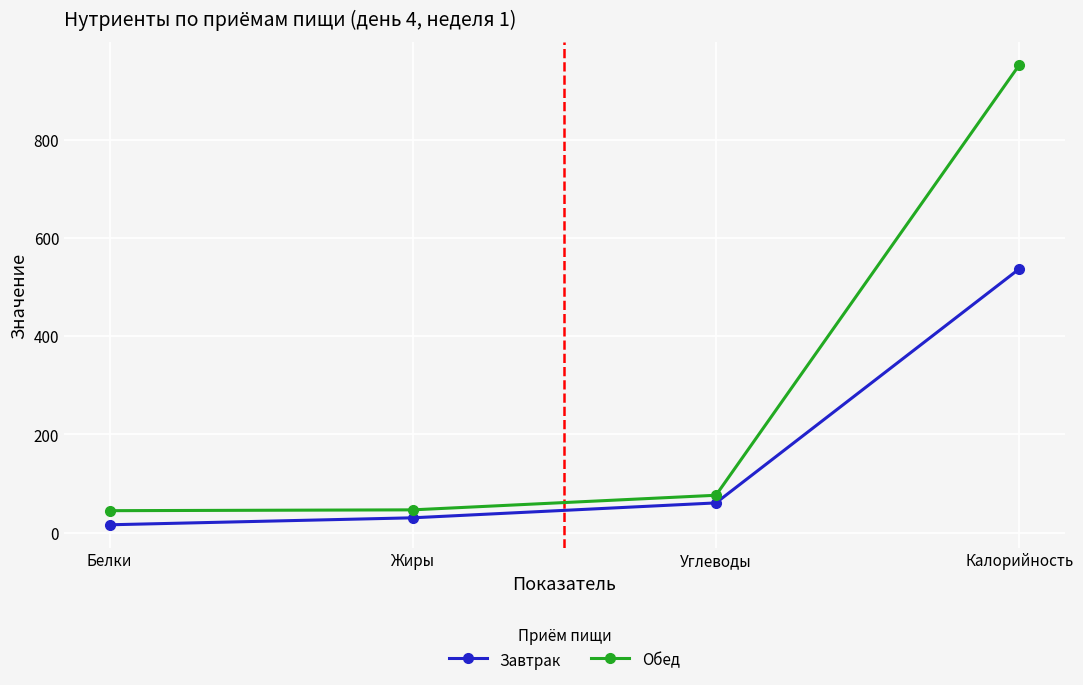

How many data points does each series have?

4